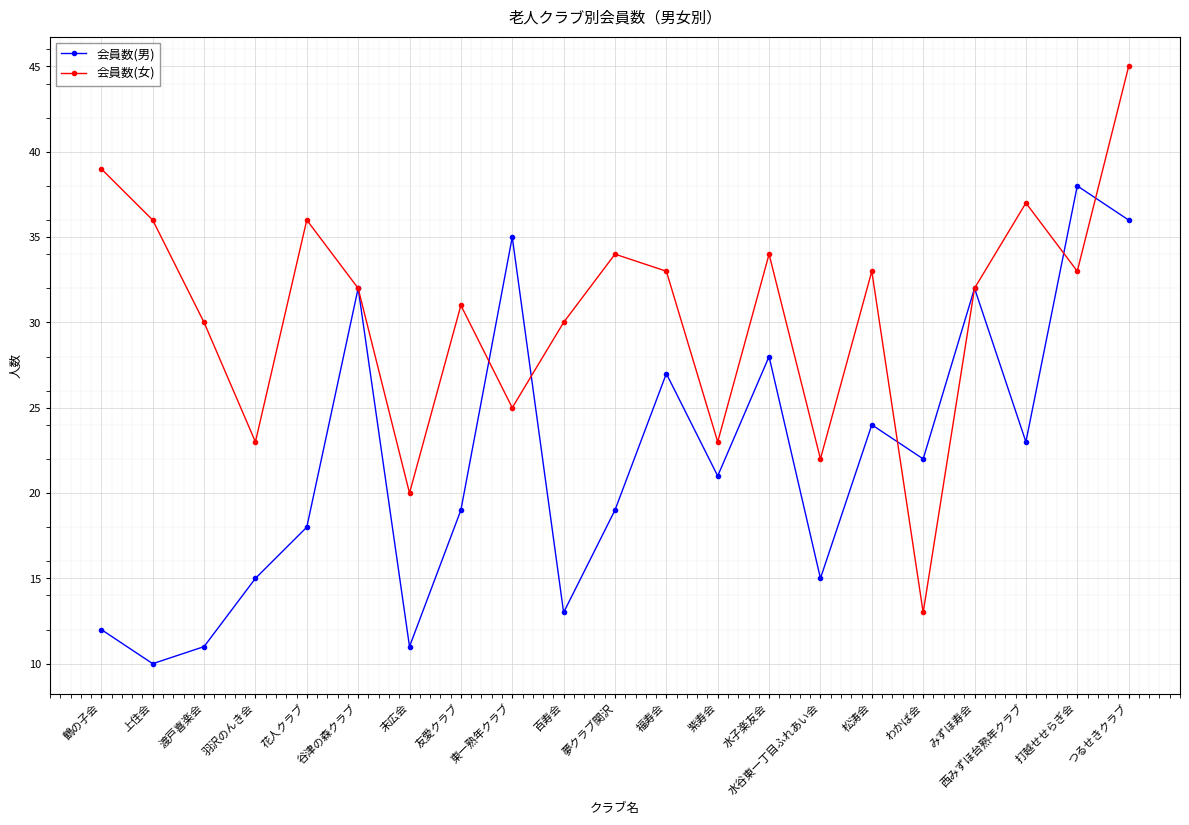

Which series has the largest range (max minus min)?

会員数(女)